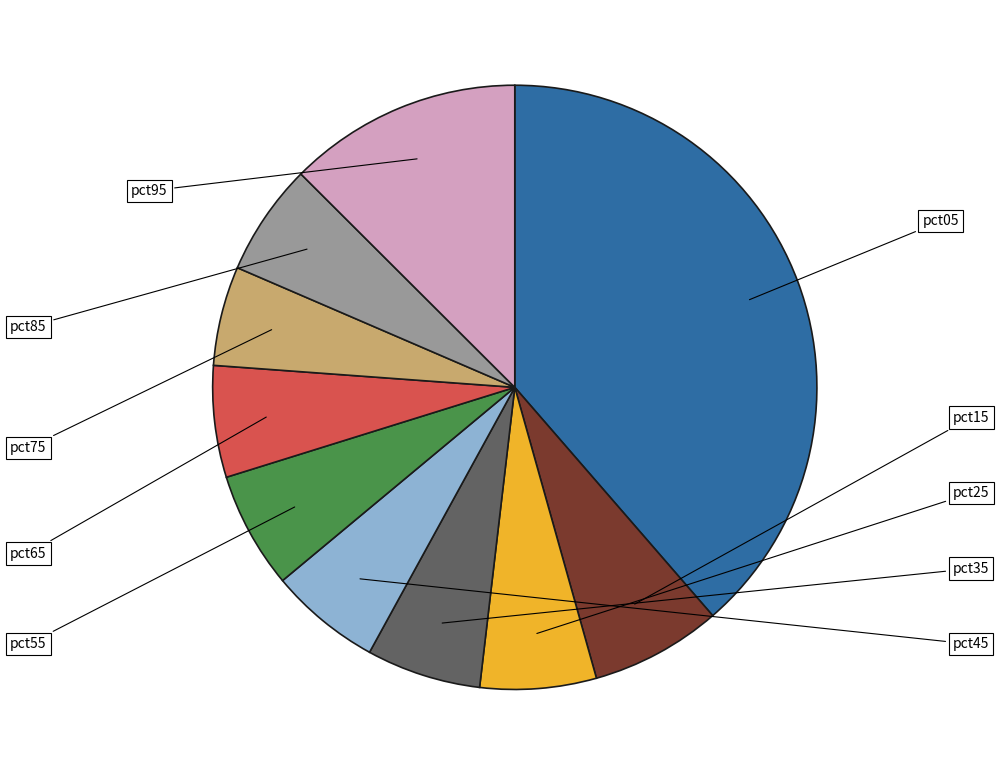

Does pct35 represent more than half of the total?

No